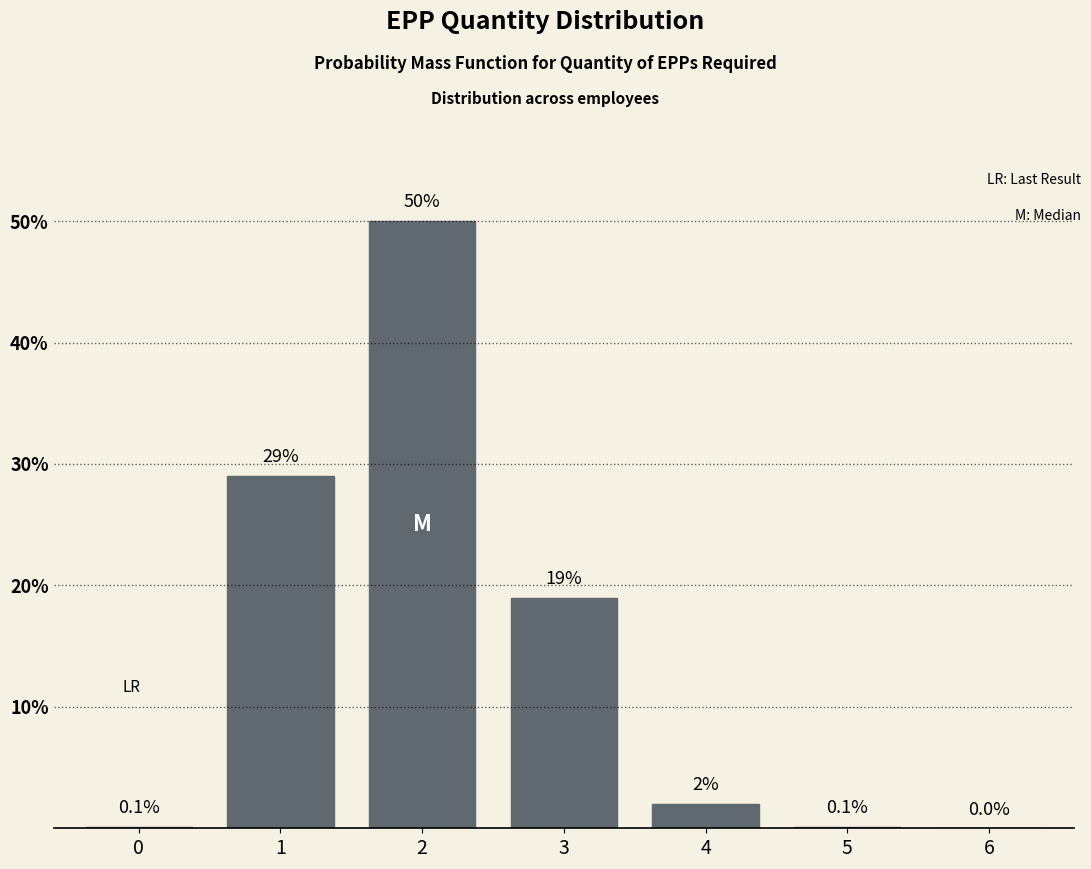

Reading left to right, list all the values displayed in this chart.

0=0.1	1=29.0	2=50.0	3=19.0	4=2.0	5=0.1	6=0.0